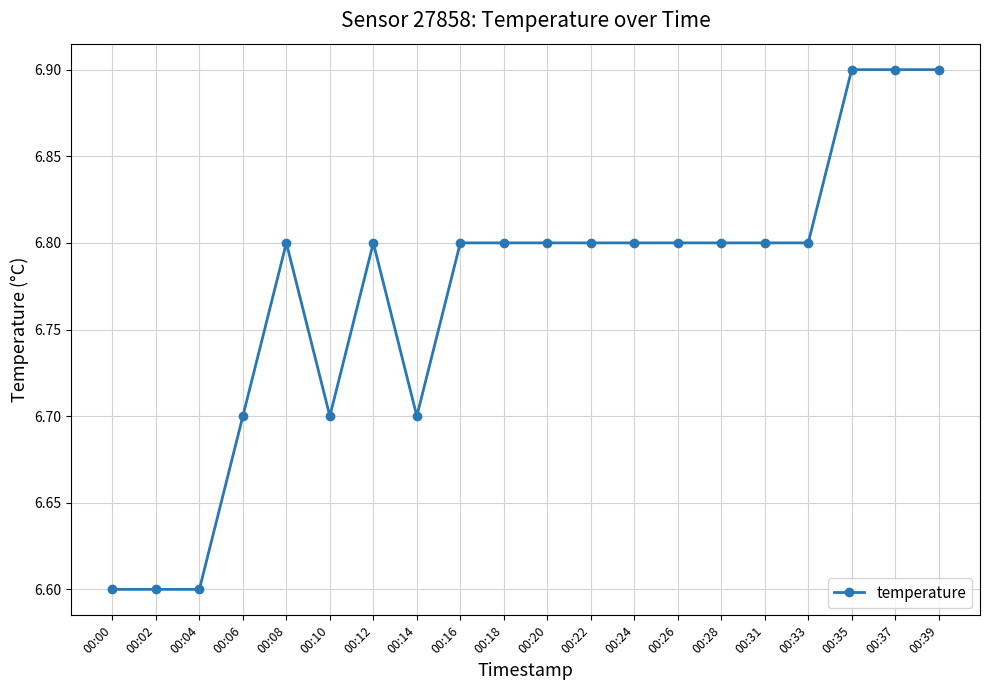

The chart shows a value of 6.8 at 00:22. True or false?

True